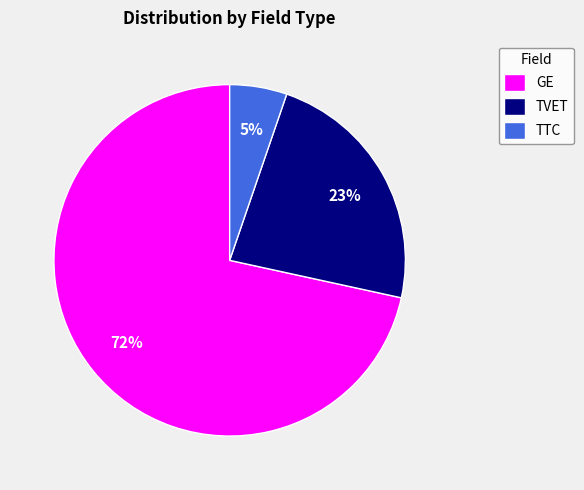

To the nearest percent, what is the combined percentage of TVET and GE?

95%